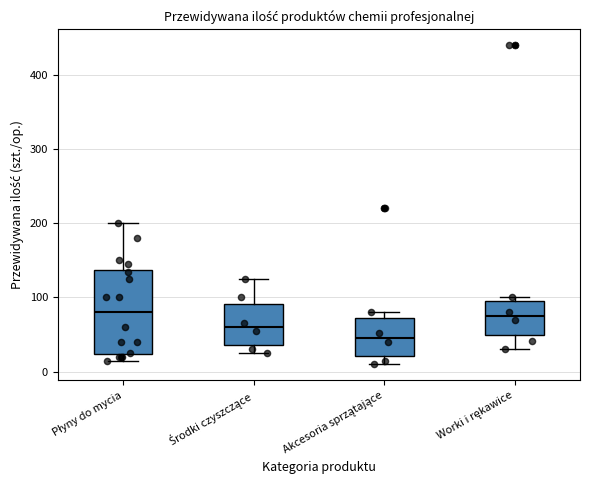

Reading left to right, read every box against the y-axis: the position of its median line, the range the box covers, and the ends of its whiskers. The values are not printed on the chart, so give them approximately, as read against the axis.

Płyny do mycia: median 80, box 20 to 140, whiskers 20 (just below the box's lower edge) to 200
Środki czyszczące: median 60, box 40 to 90, whiskers 30 to 130
Akcesoria sprzątające: median 50, box 20 to 70, whiskers 10 to 80
Worki i rękawice: median 80, box 50 to 100, whiskers 30 to 100 (just above the box's upper edge)